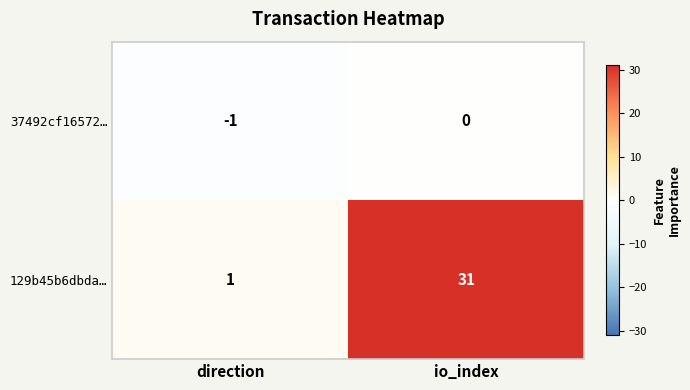

Which series has the widest spread of values?

129b45b6dbda…